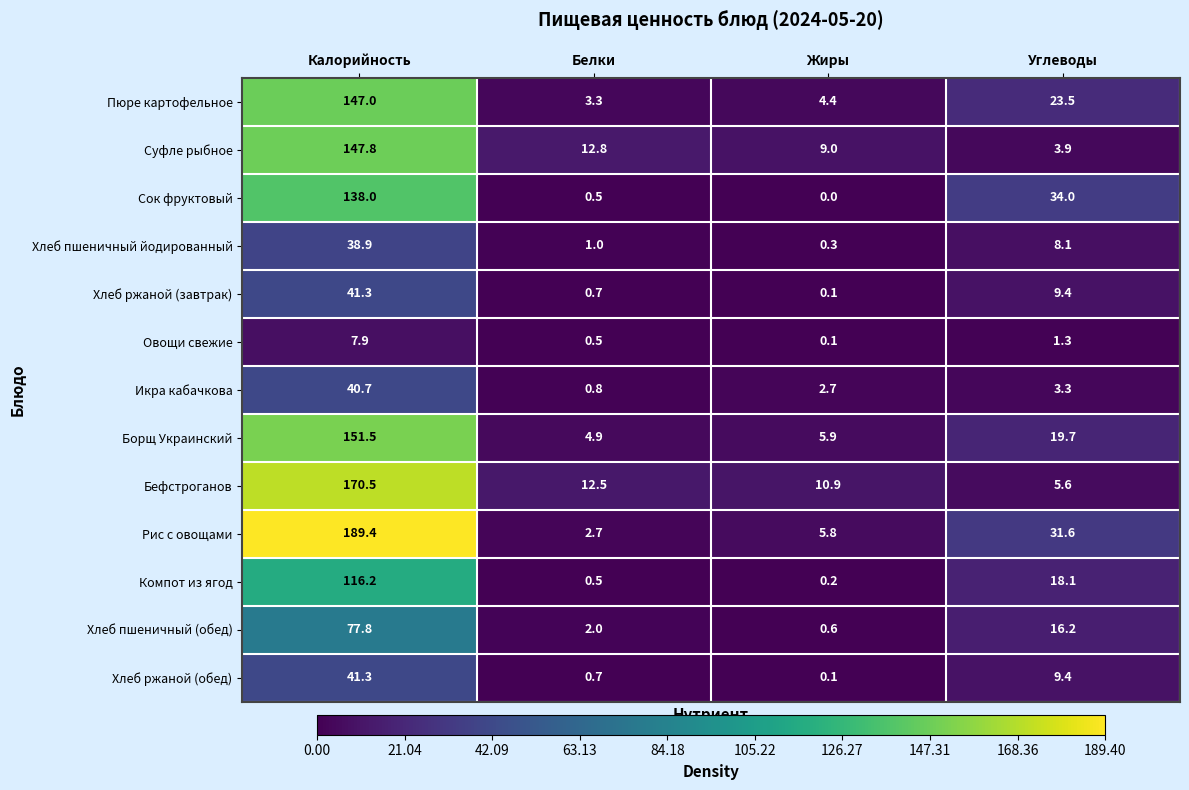

Which category has the lowest value across all series?

Жиры